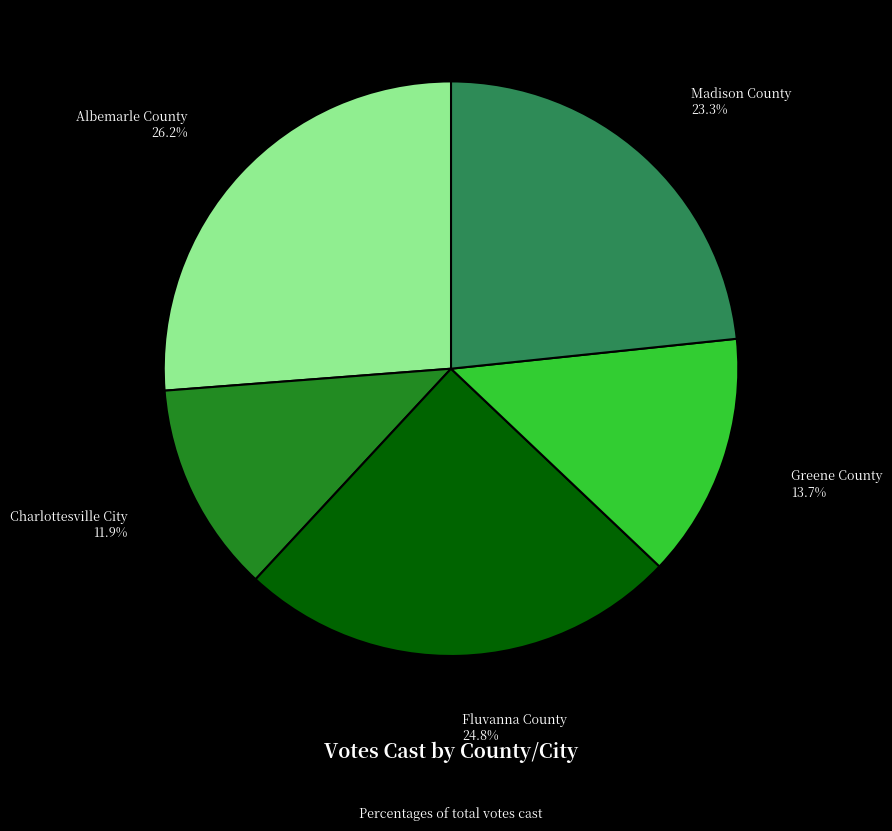

How many slices are in this pie chart?

5